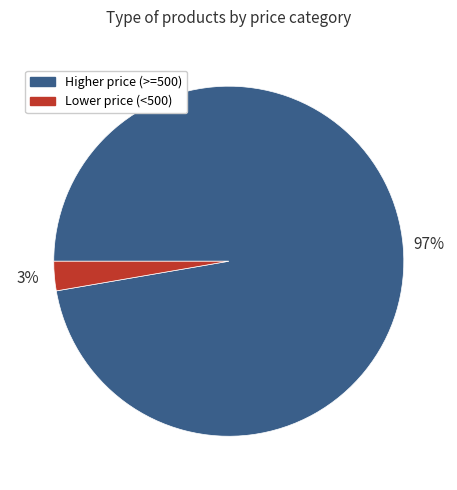

To the nearest percent, what portion does Higher price (>=500) represent?

97%